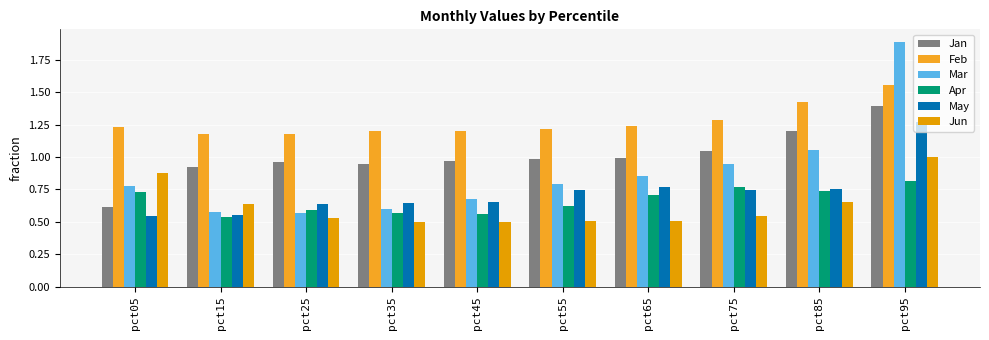

What is the value of the Apr bar at the 1st from the left?

0.7